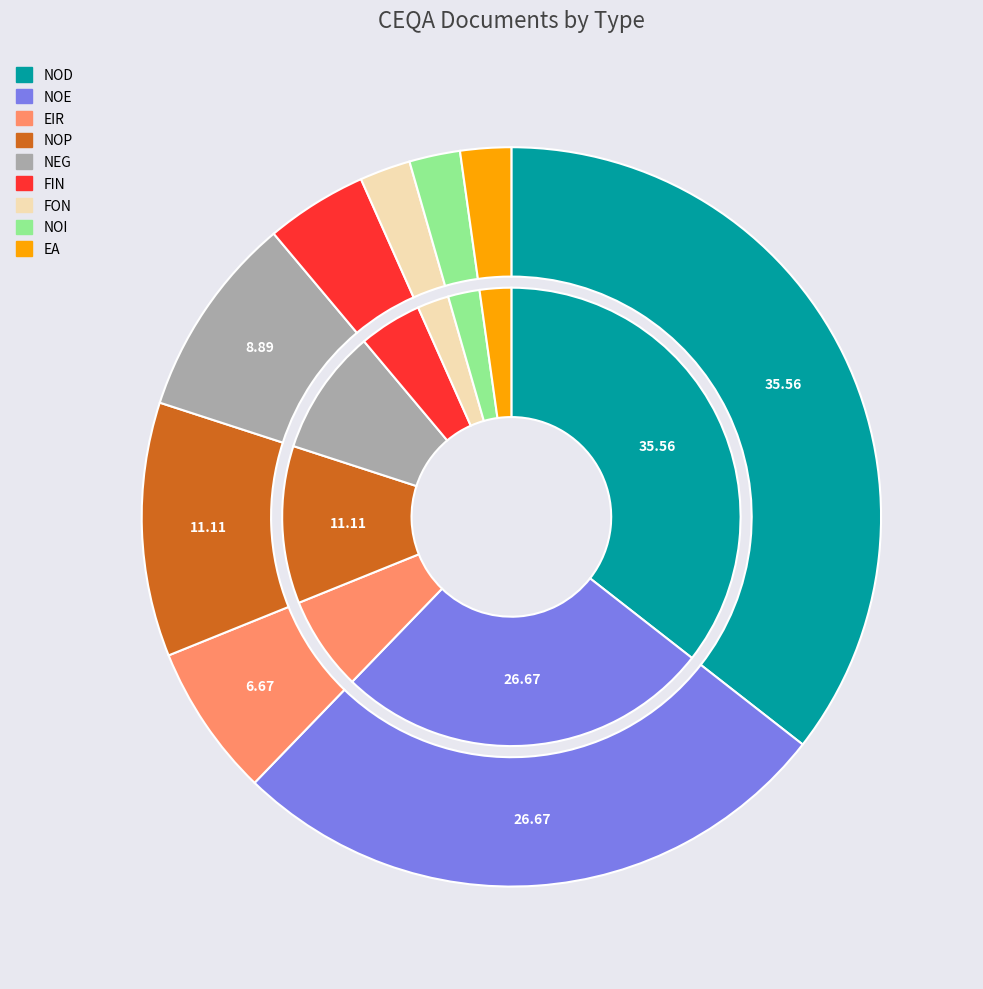

To the nearest percent, what portion does NEG represent?

9%